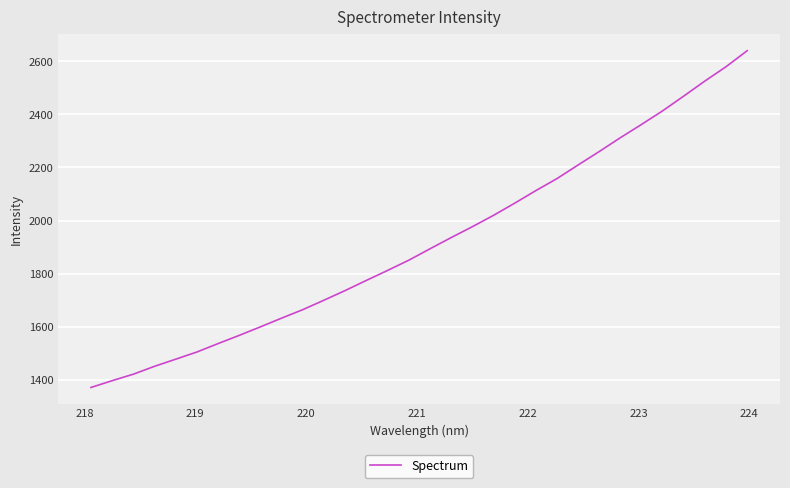

What is the difference between the maximum and minimum values?

1268.9